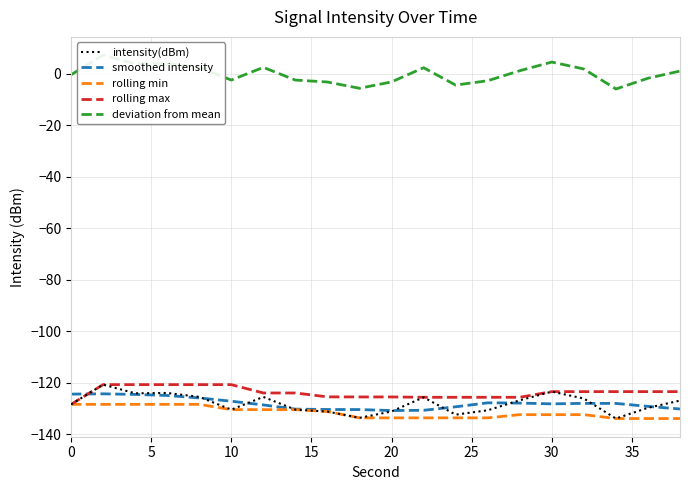

How many series are shown in this chart?

5